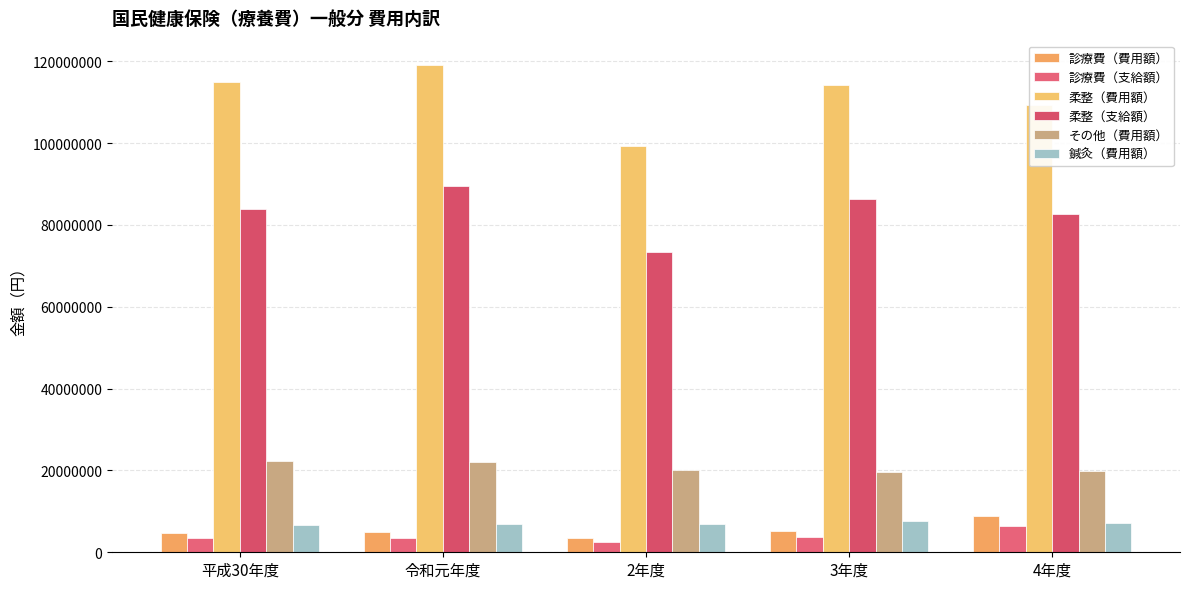

What are all the series names shown in the legend?

診療費（費用額）, 診療費（支給額）, 柔整（費用額）, 柔整（支給額）, その他（費用額）, 鍼灸（費用額）